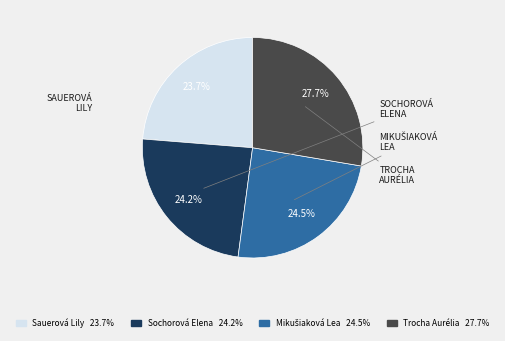

Does any single category account for the majority?

No